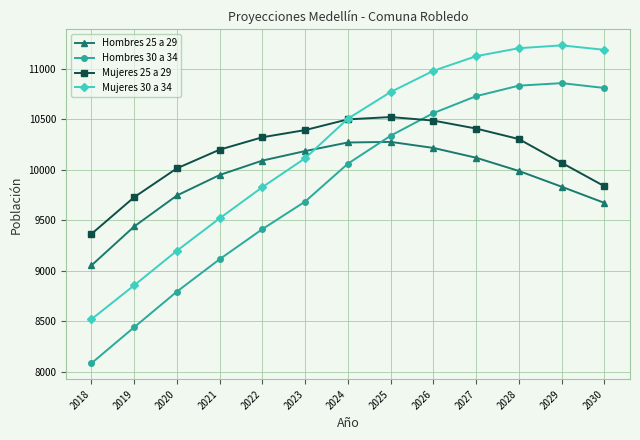

Does the chart display data point markers on the line(s)?

Yes